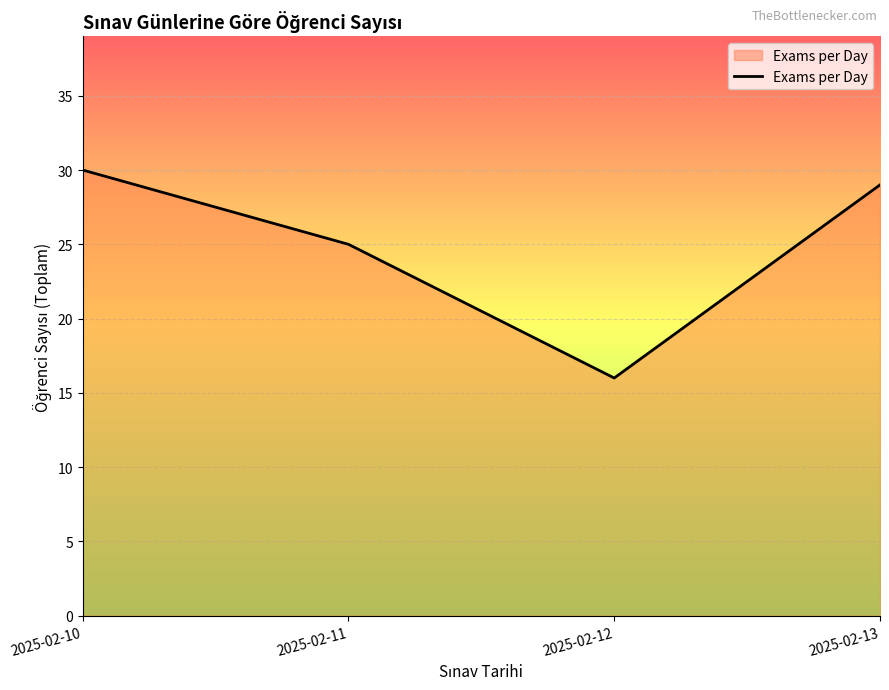

Rank the categories by value from lowest to highest.

2025-02-12, 2025-02-11, 2025-02-13, 2025-02-10